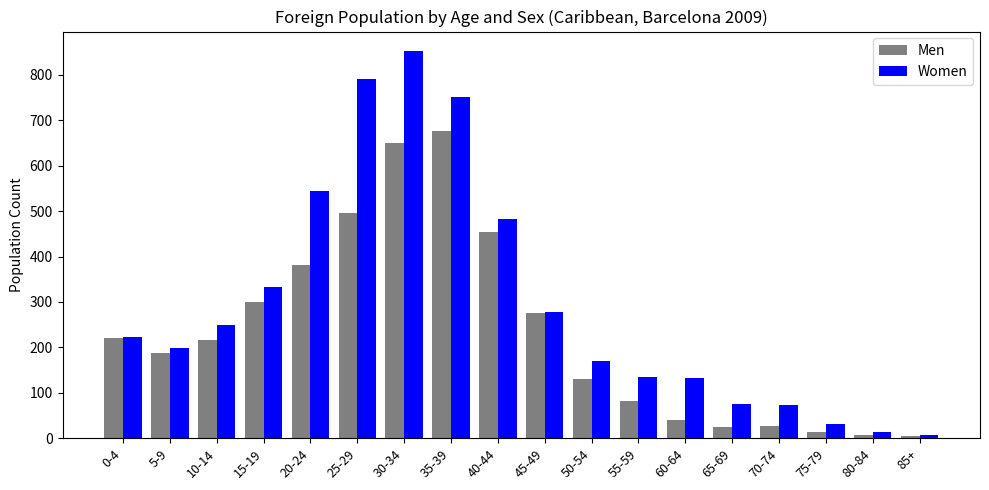

What are all the series names shown in the legend?

Men, Women